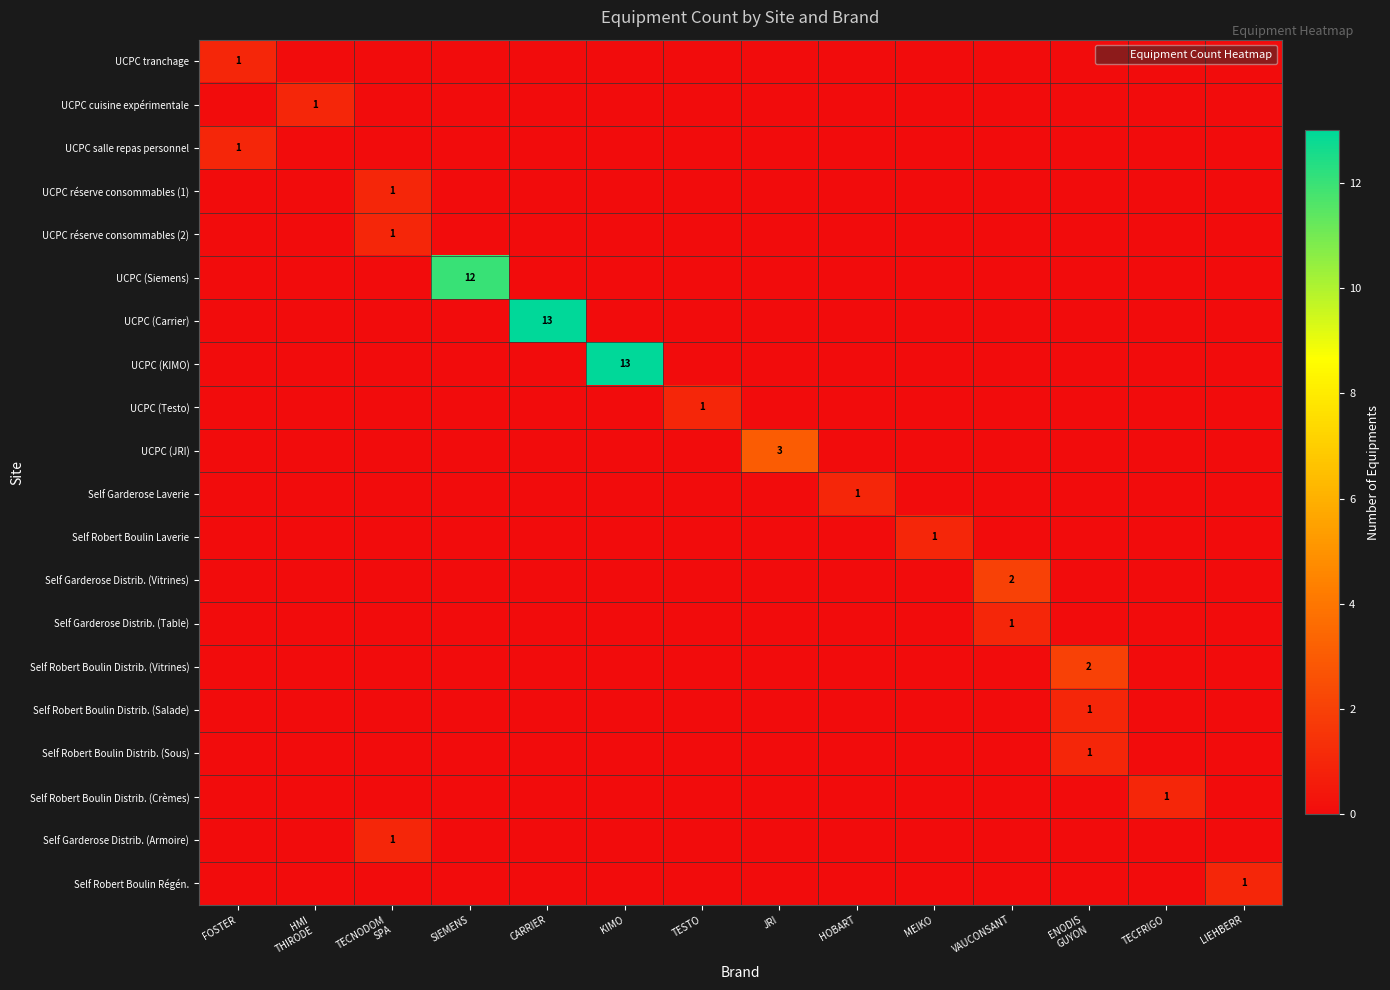

List the labels in order of Self Robert Boulin Distrib. (Vitrines) value, largest first.

ENODIS GUYON, FOSTER, HMI THIRODE, TECNODOM SPA, SIEMENS, CARRIER, KIMO, TESTO, JRI, HOBART, MEIKO, VAUCONSANT, TECFRIGO, LIEHBERR